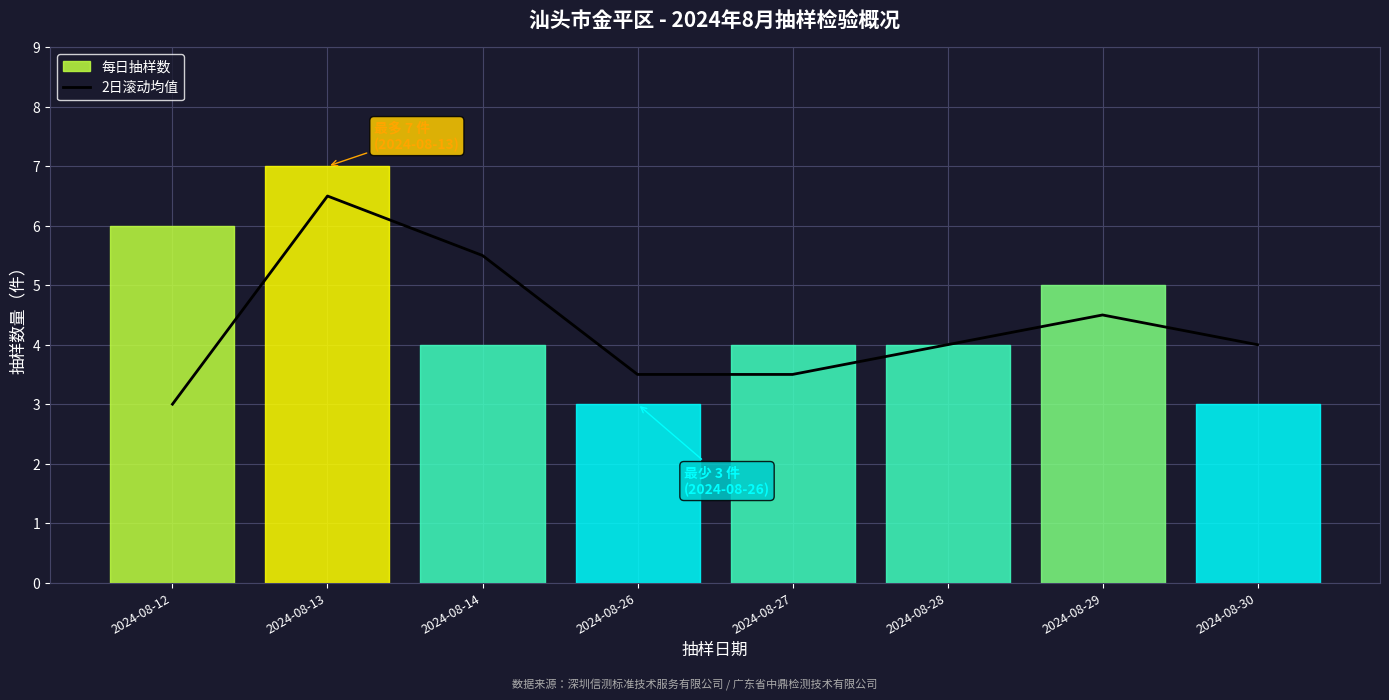

Reading right to left, transcribe all the data shown in this chart.

4.0	4.5	4.0	3.5	3.5	5.5	6.5	3.0